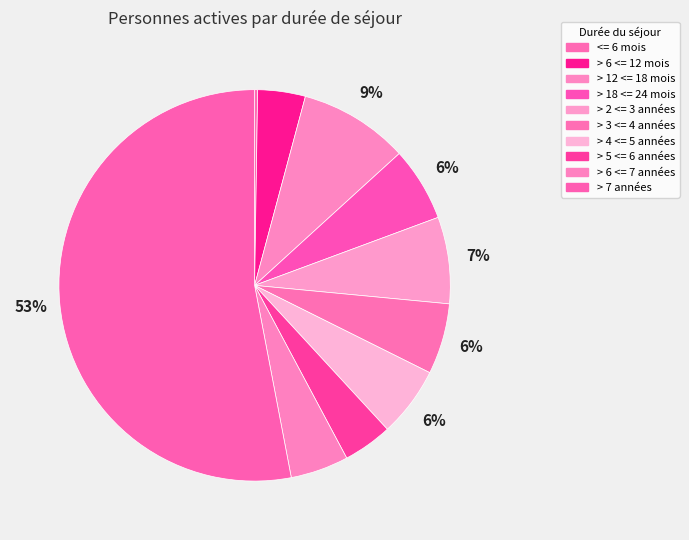

Does <= 6 mois account for over 50% of the chart?

No